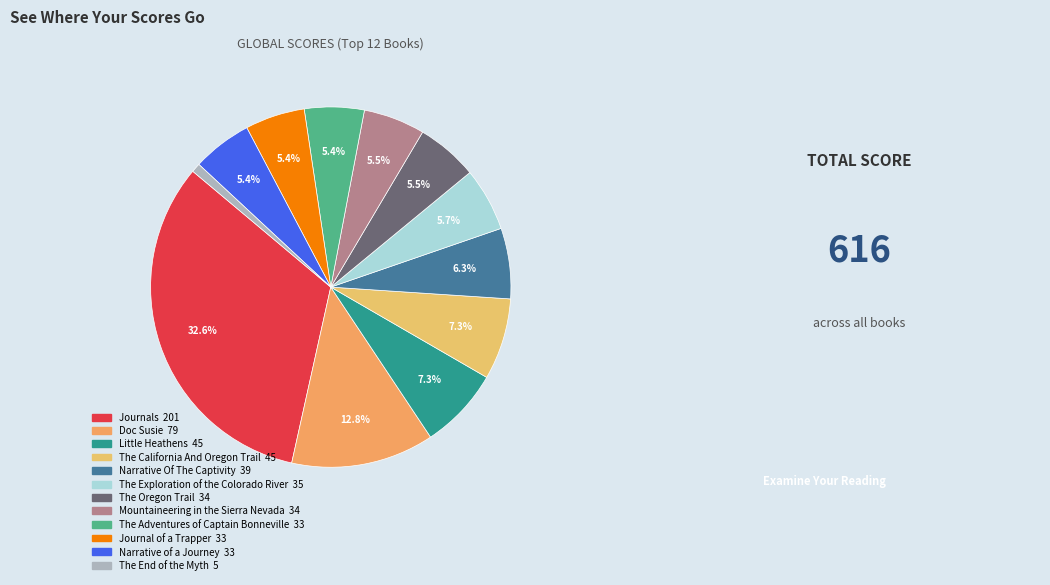

Which category has the biggest portion of the pie?

Journals